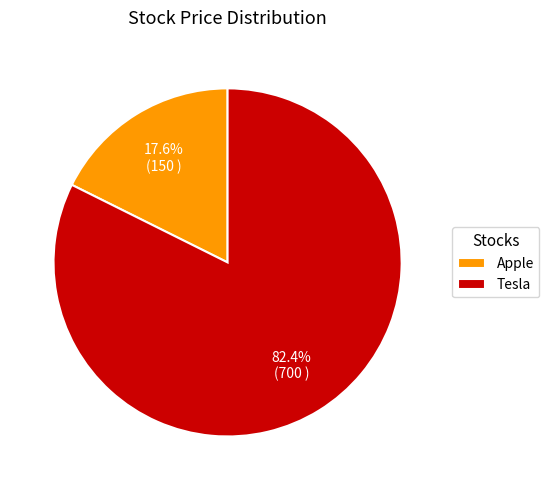

True or false: Apple accounts for 27% of the total.

False